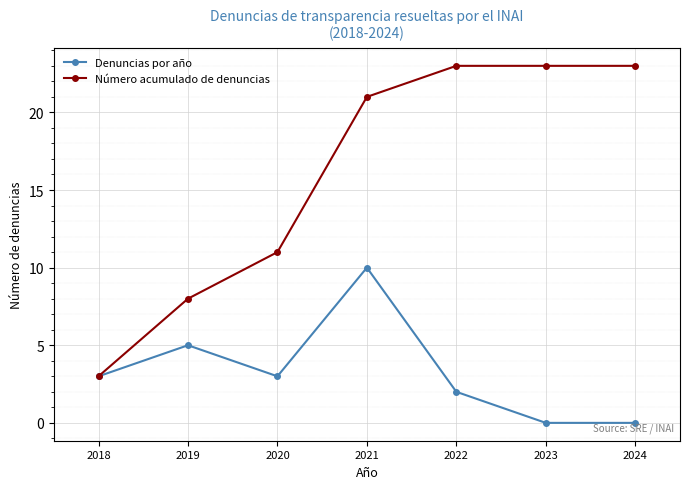

Which category has the highest value in the Denuncias por año series?

2021